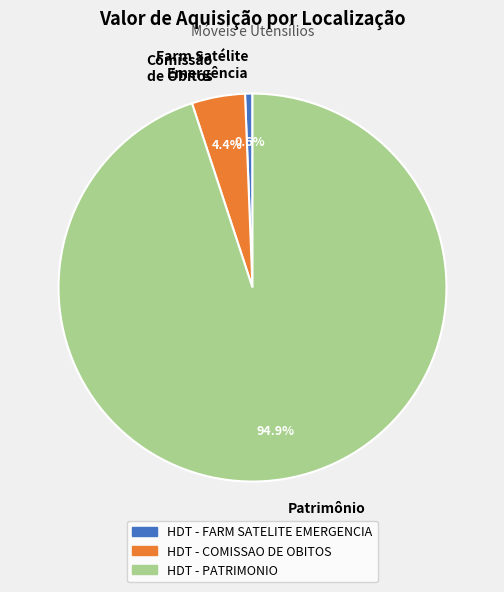

Which has a higher value, Patrimônio or Comissão de Óbitos?

Patrimônio